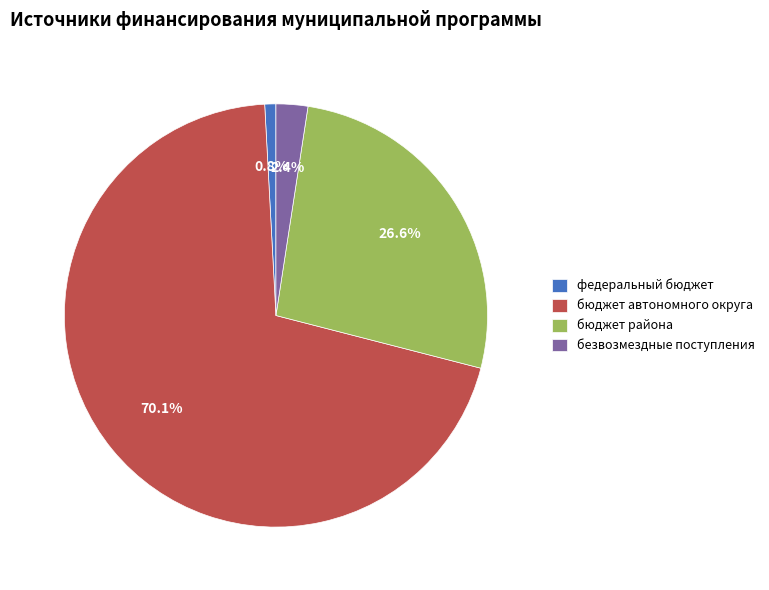

Which has a higher value, бюджет автономного округа or федеральный бюджет?

бюджет автономного округа